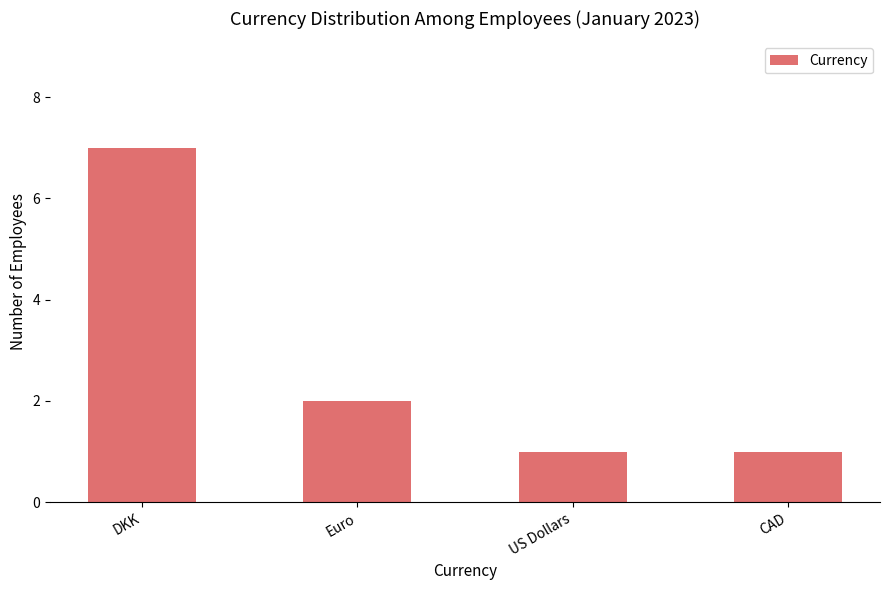

At which label is the value closest to 4?

Euro